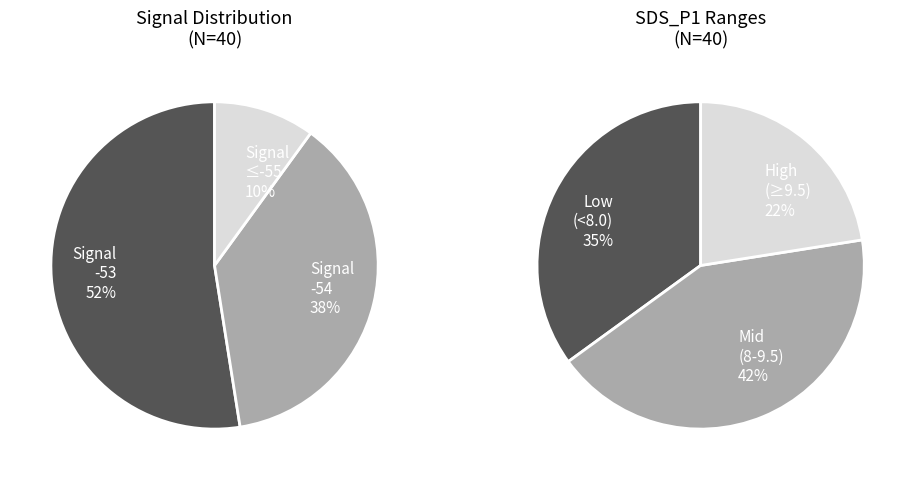

Is it true that 6 is 11% of the pie?

False